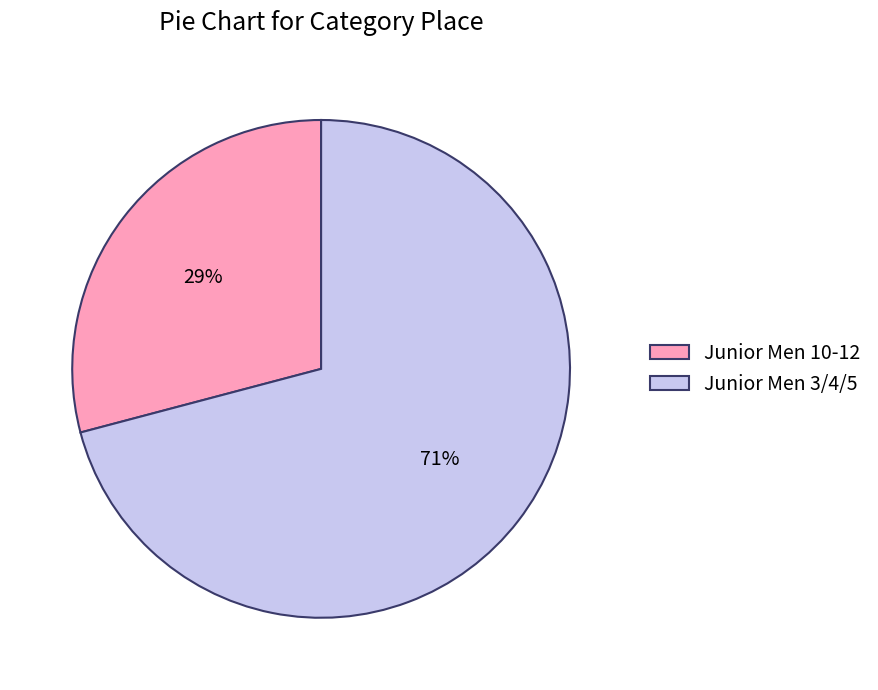

To the nearest percent, what is the combined percentage of Junior Men 10-12 and Junior Men 3/4/5?

100%